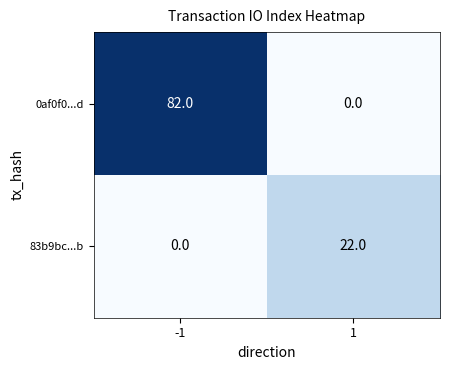

What is the maximum value shown in the chart?

82